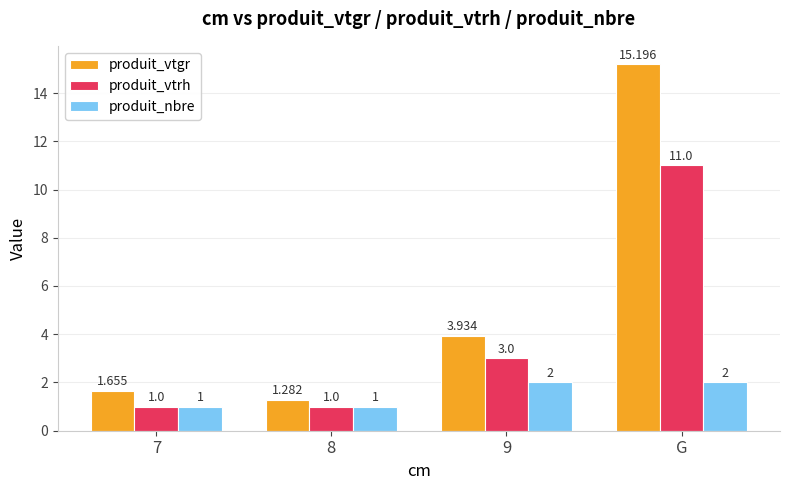

Rank the series by their maximum value, from highest to lowest.

produit_vtgr, produit_vtrh, produit_nbre